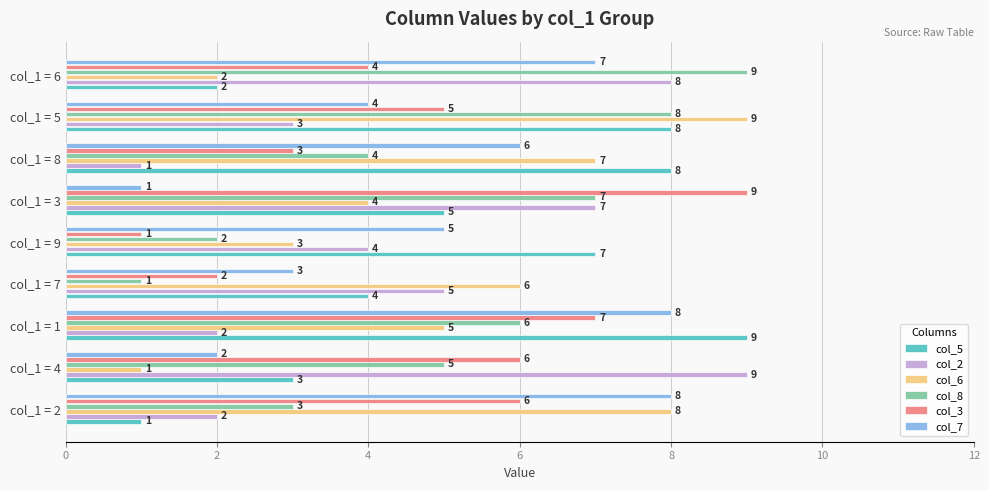

Which series changed the most between col_1 = 3 and col_1 = 5?

col_6